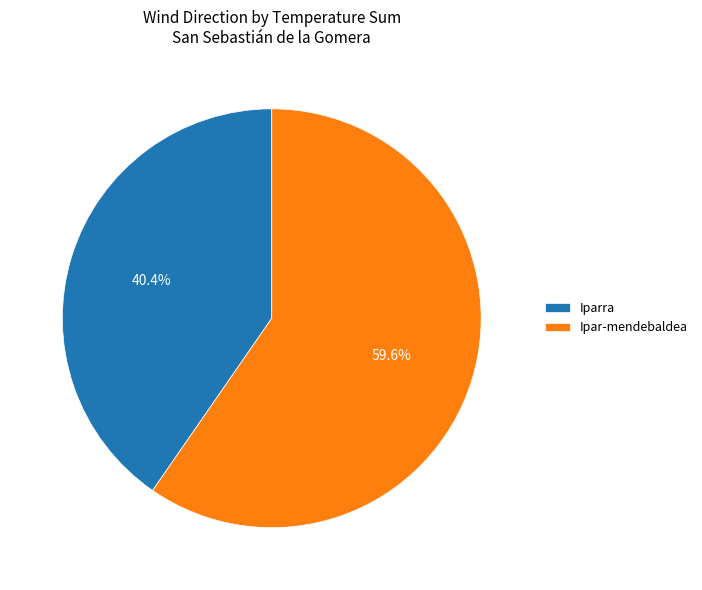

Rank the categories by value from highest to lowest.

Ipar-mendebaldea, Iparra